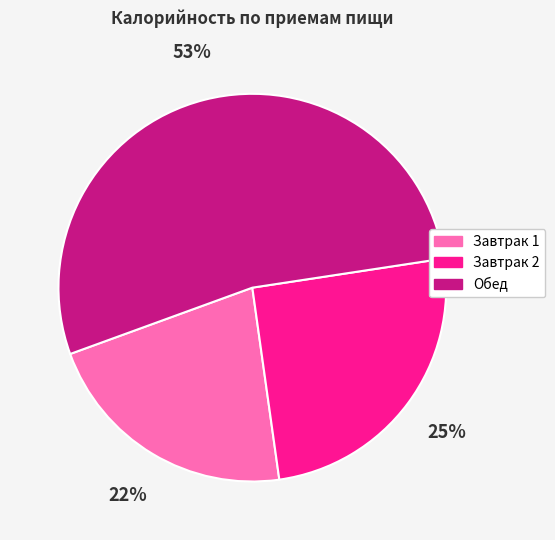

Which slice is the largest?

Обед